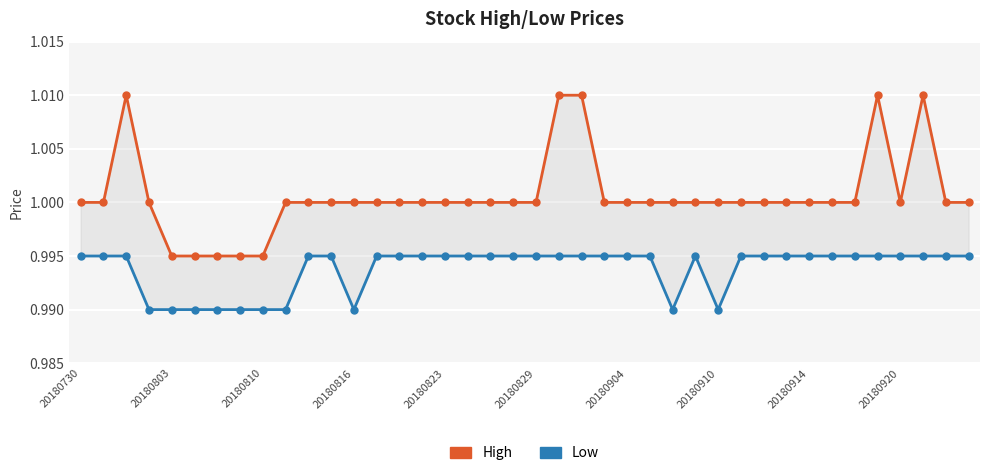

Does the chart display data point markers on the line(s)?

Yes